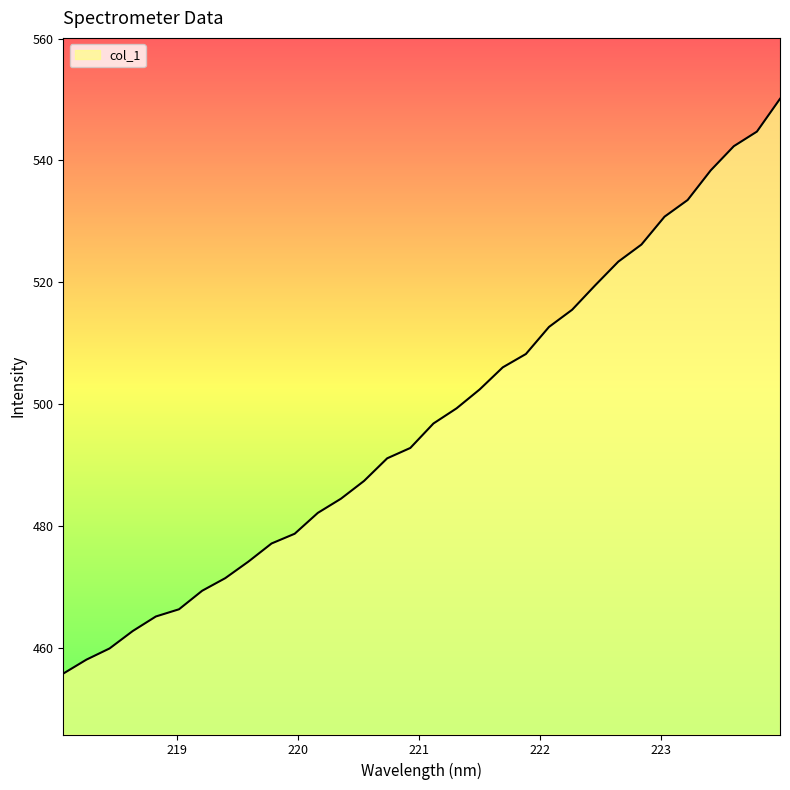

Count the number of values greater than 496.

16